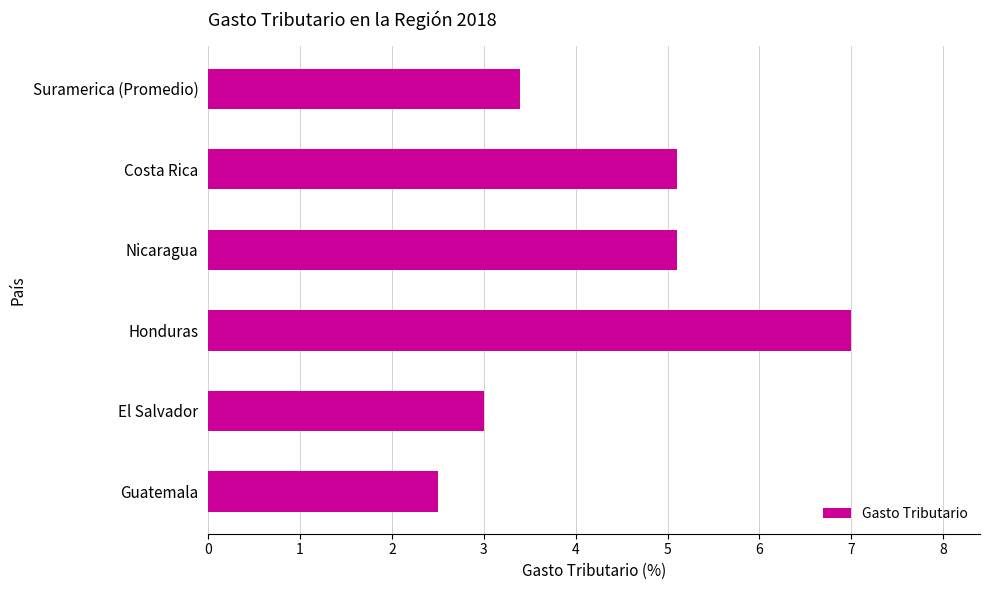

At which label is the value closest to 4?

Suramerica (Promedio)